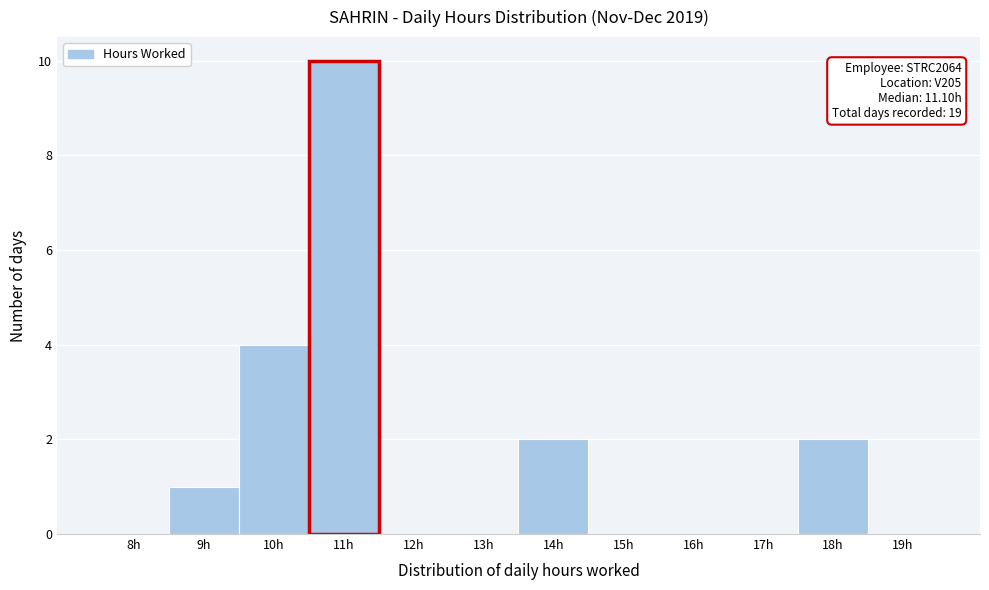

Reading left to right, what are all the values shown in this chart?

8h=0	9h=1	10h=4	11h=10	12h=0	13h=0	14h=2	15h=0	16h=0	17h=0	18h=2	19h=0